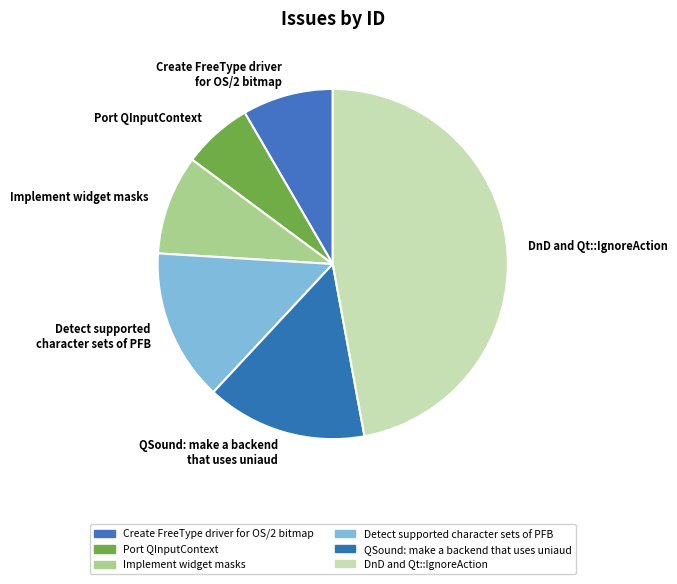

Which slice is the smallest?

Port QInputContext